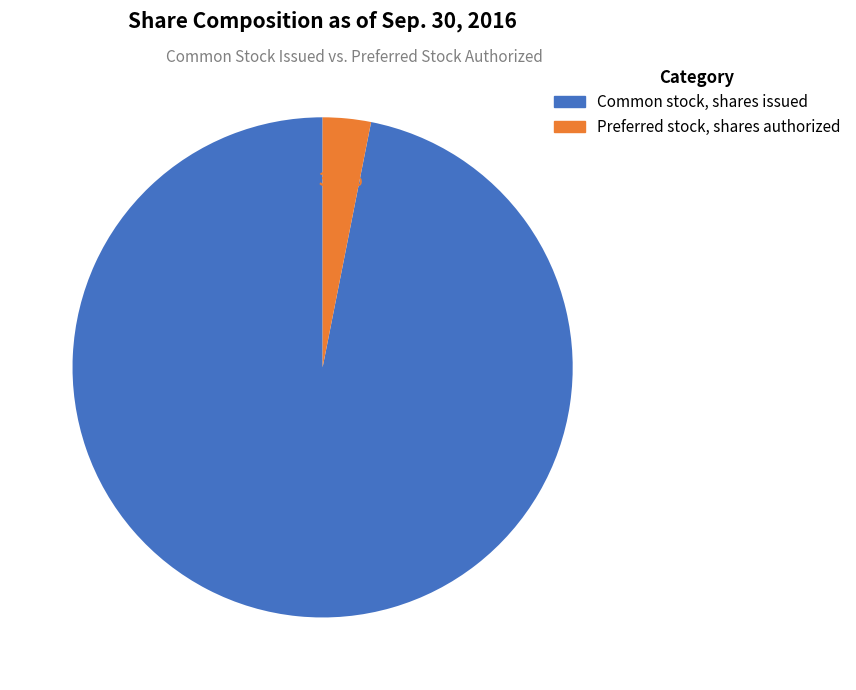

Does any single category account for the majority?

Yes